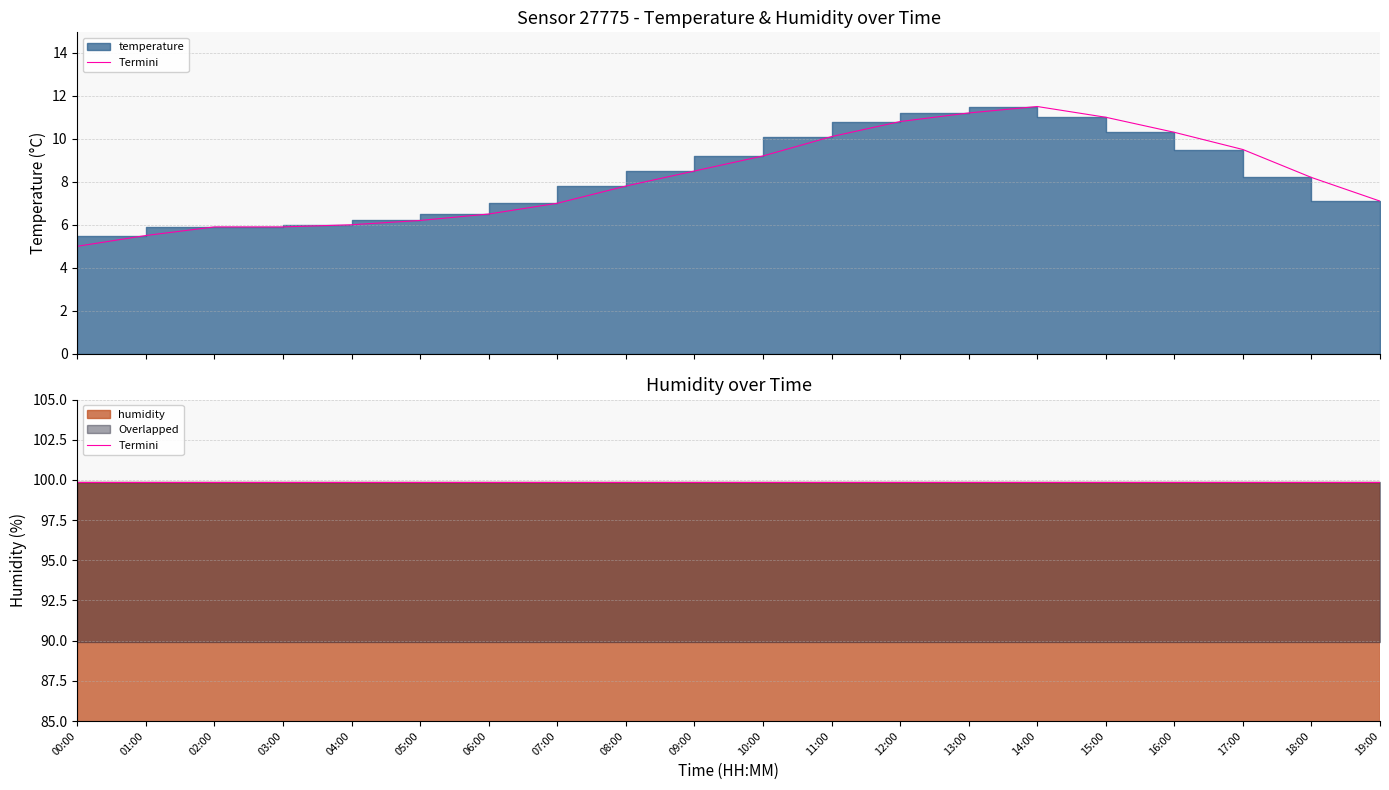

What is the value of the 1st point from the left?

5.0